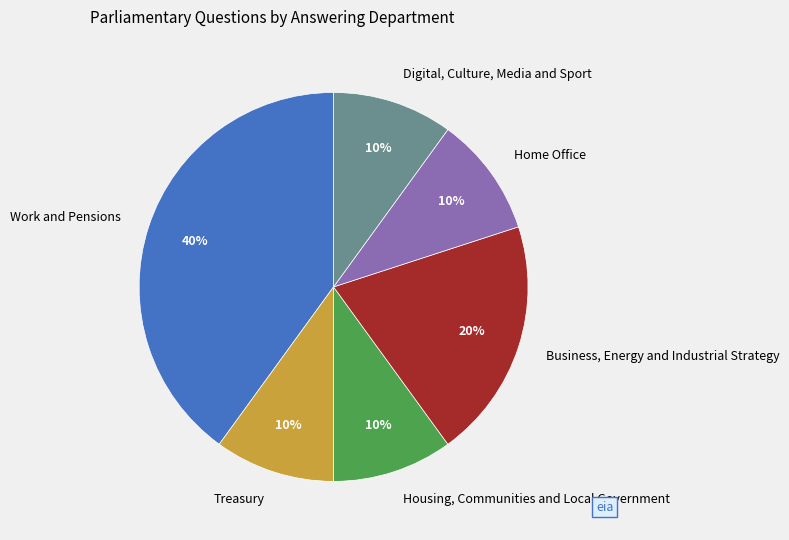

How many segments does this pie chart have?

6